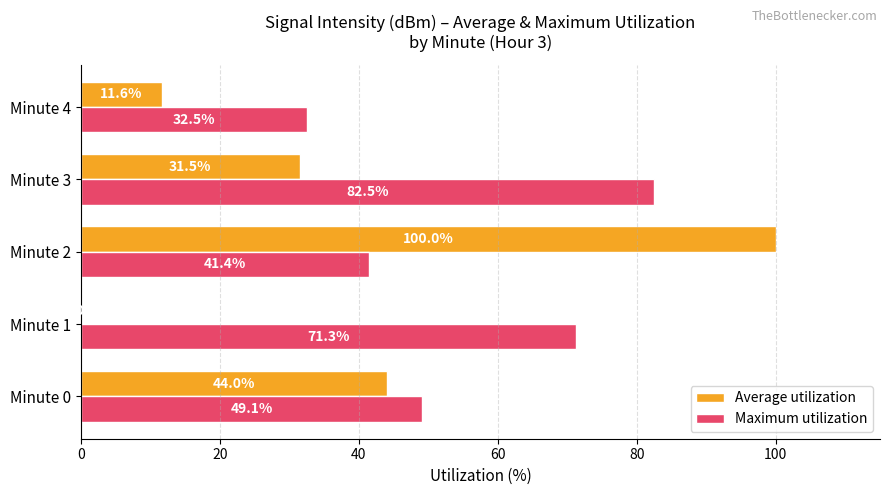

Which series has the largest total across all categories?

Maximum utilization